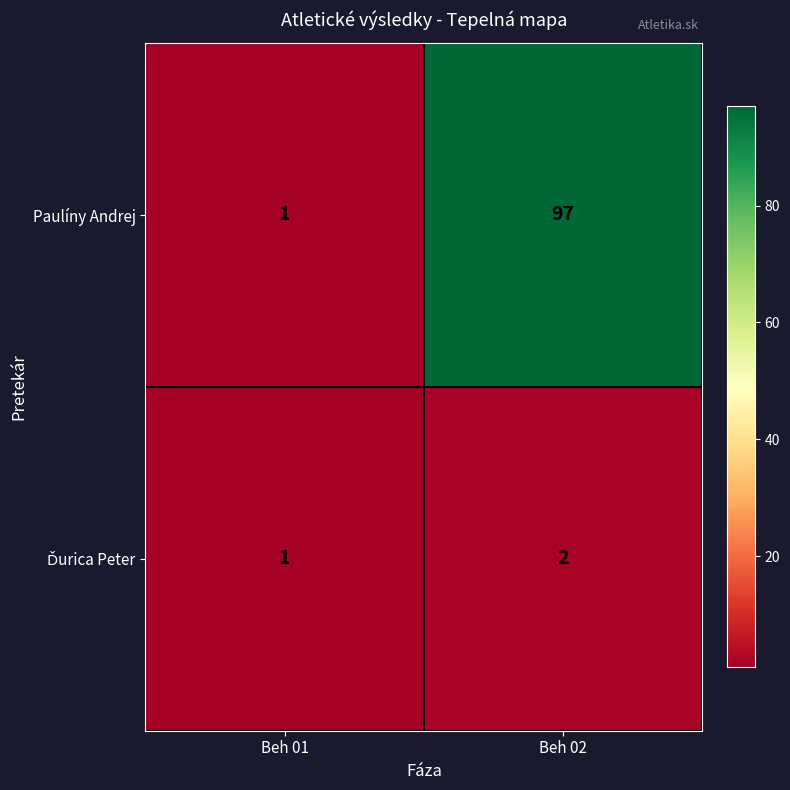

The Paulíny Andrej series shows 1 at Beh 01. True or false?

True